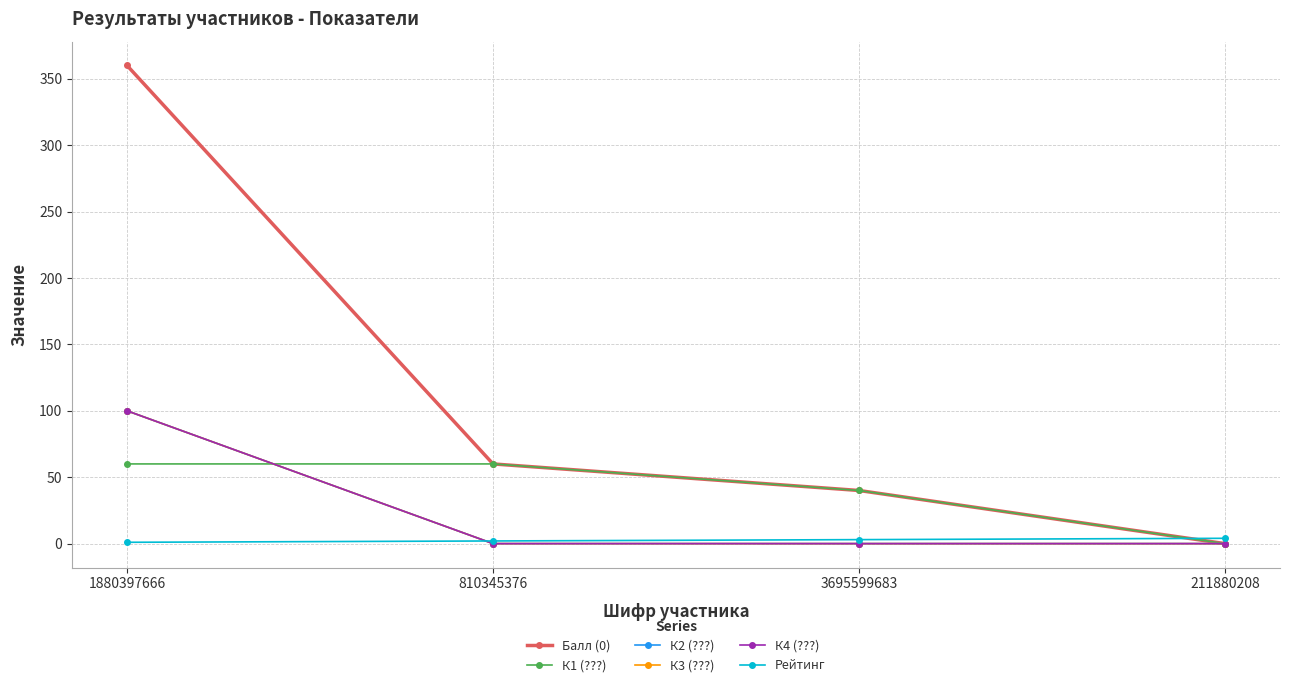

What is the difference between the maximum and second lowest values in the К1 (???) series?

20